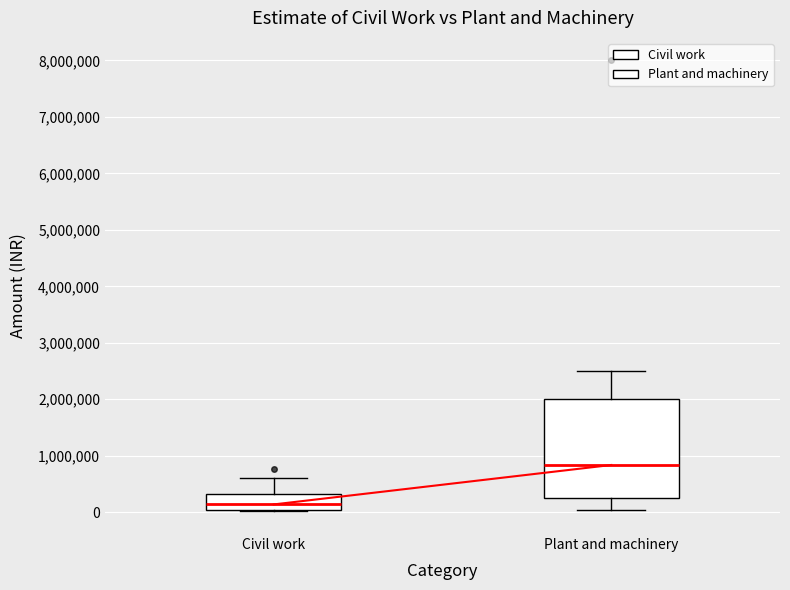

Reading left to right, read every box against the y-axis: the position of its median line, the range the box covers, and the ends of its whiskers. The values are not printed on the chart, so give them approximately, as read against the axis.

Civil work: median 100000, box 0 to 300000, whiskers 0 to 600000
Plant and machinery: median 800000, box 300000 to 2000000, whiskers 0 to 2500000